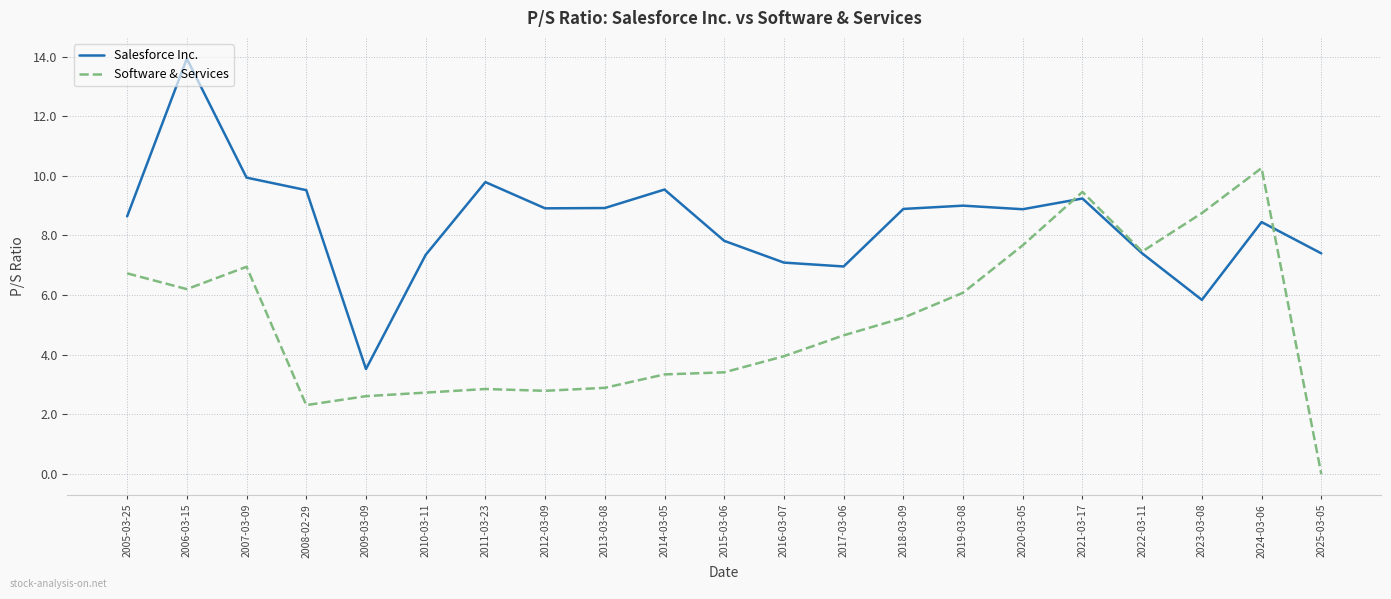

What position from the left is 2018-03-09?

14